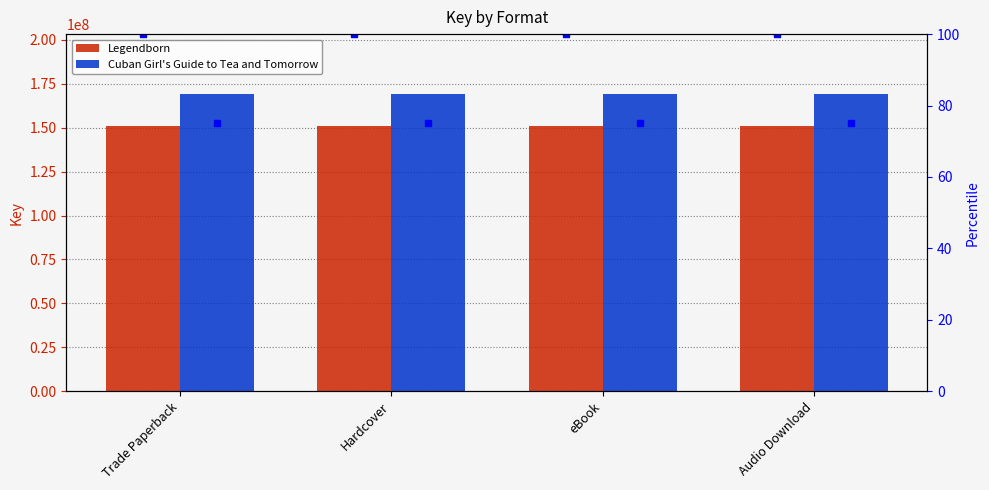

Where is Cuban Girl's Guide to Tea and Tomorrow nearest to the value 169431562?

Trade Paperback